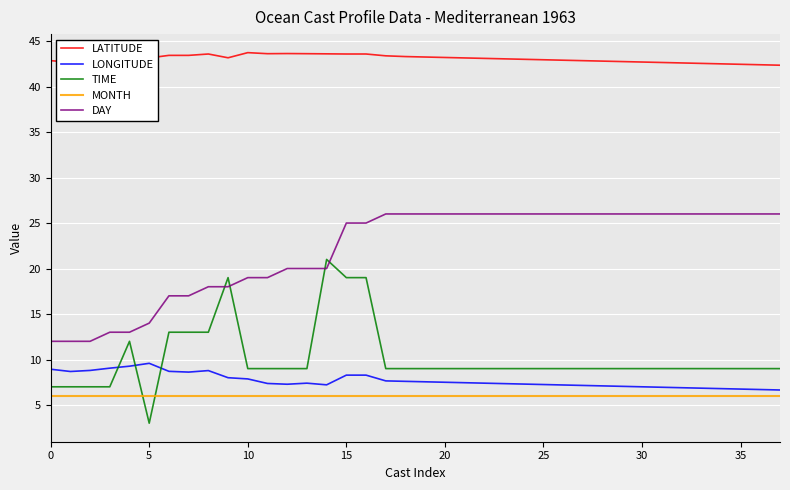

At how many categories does at least one series exceed 33?

38